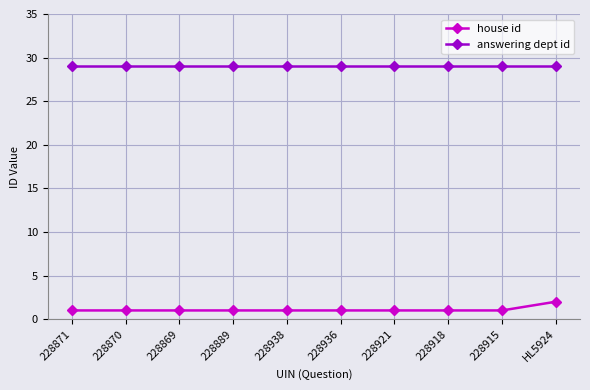

Is it true that house id equals 1 at 228869?

True